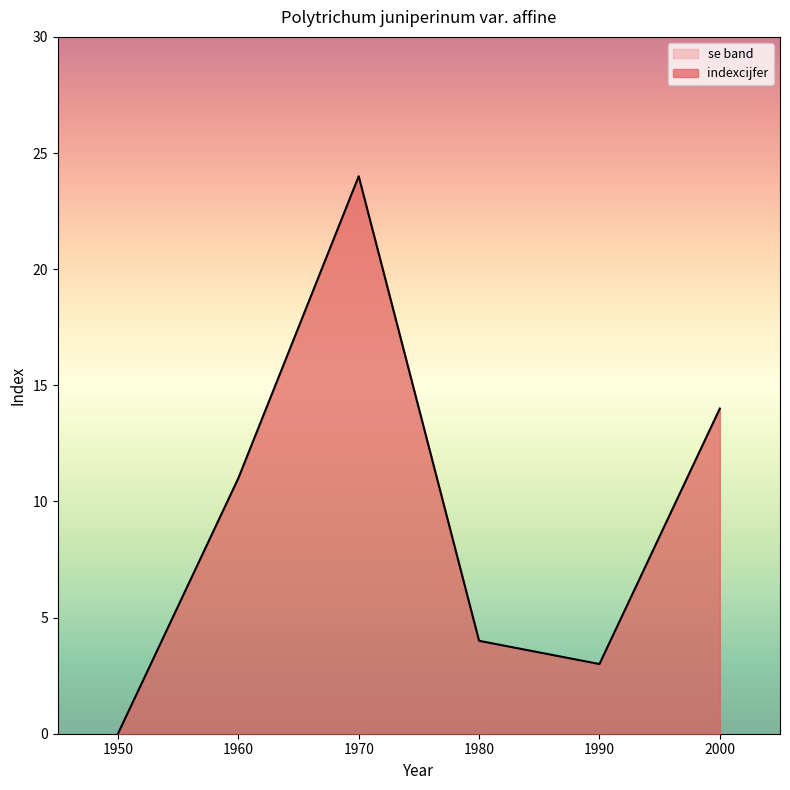

True or false: the data shows 6 at 1980.

False